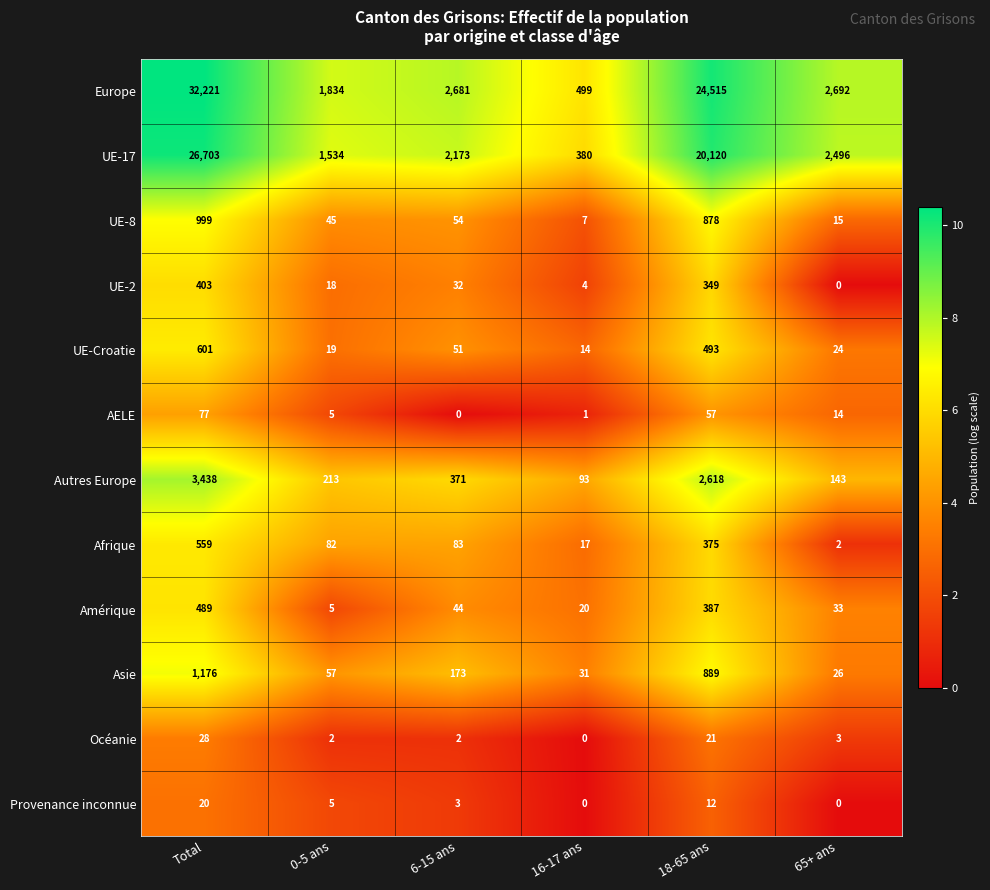

Rank the series at 6-15 ans from highest to lowest value.

Europe, UE-17, Autres Europe, Asie, Afrique, UE-8, UE-Croatie, Amérique, UE-2, Provenance inconnue, Océanie, AELE